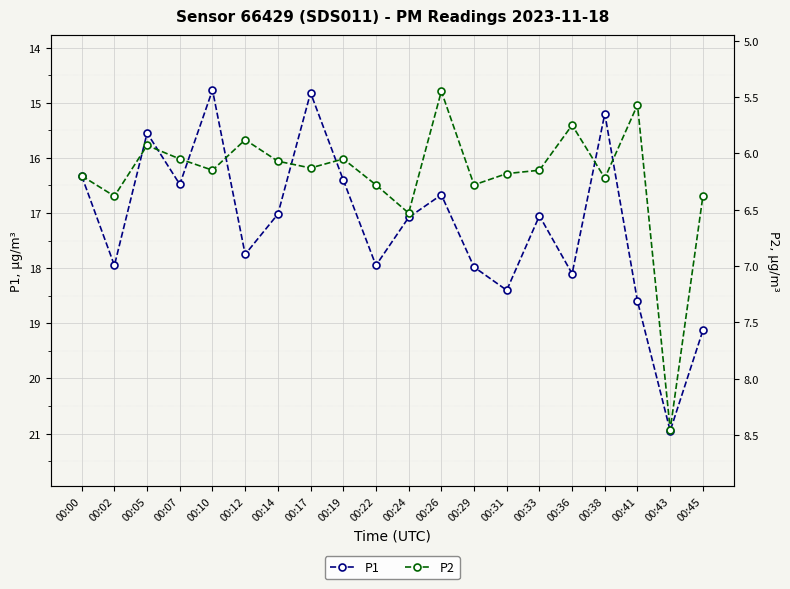

True or false: P1 and P2 cross at least once.

False